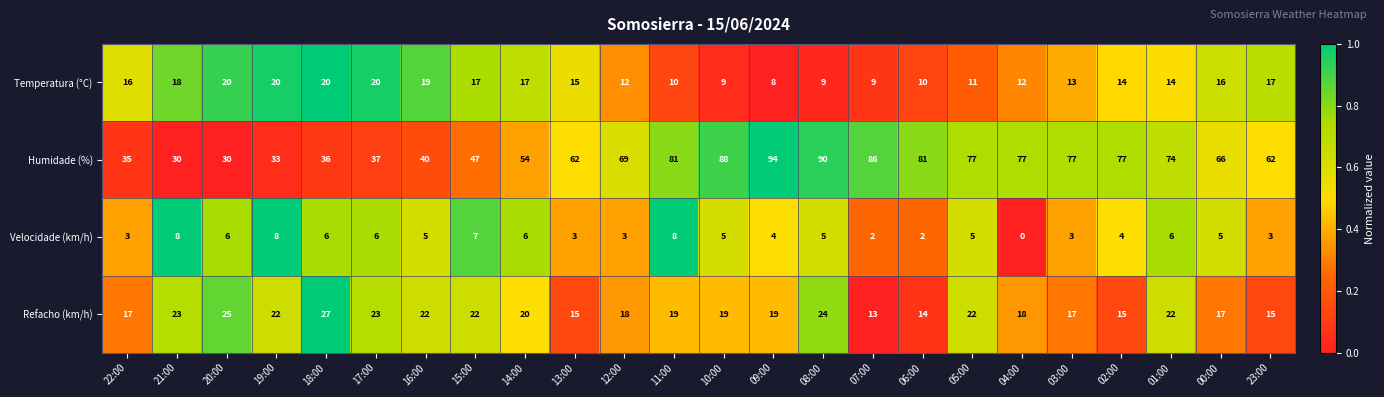

Between 19:00 and 23:00, which series saw the biggest shift?

Humidade (%)